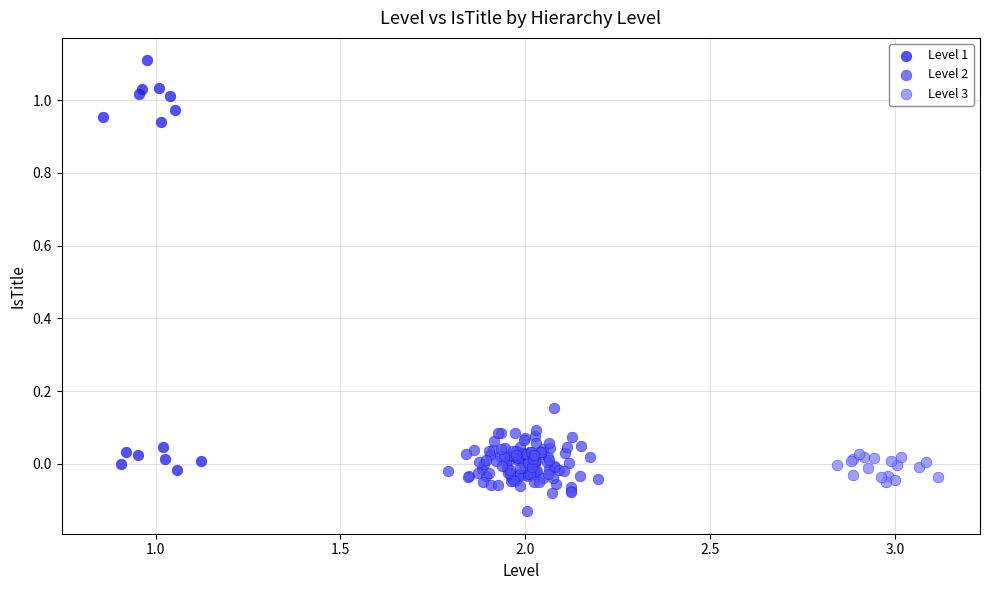

Which series contains the highest Y value?

Level 1